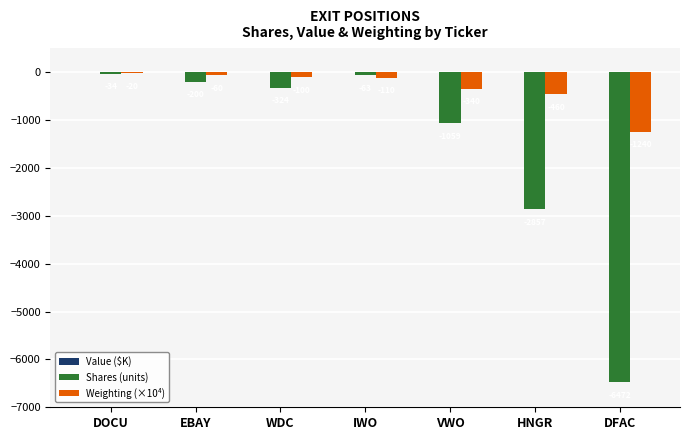

Which category has the highest value in the Weighting (×10⁴) series?

DOCU